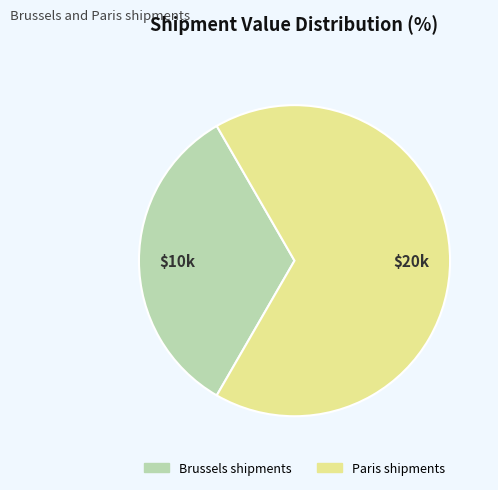

Combined, do Paris shipments and Brussels shipments account for over 50%?

Yes